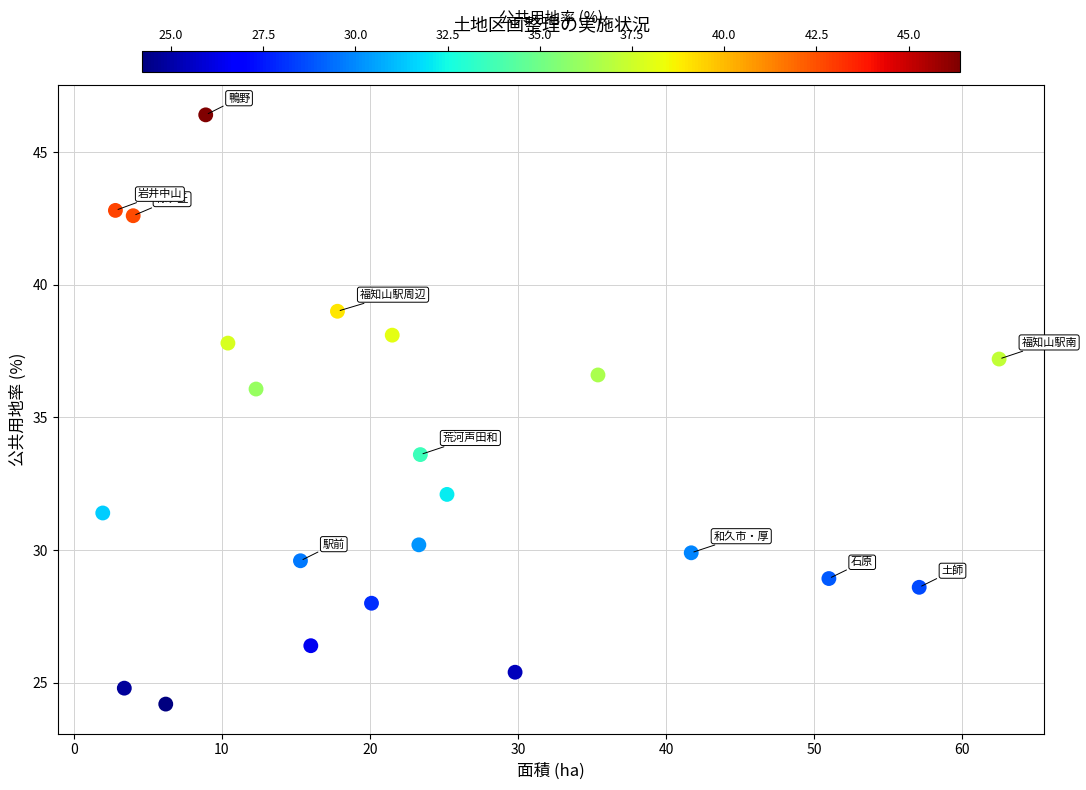

What Y value in the scatter plot is closest to 35?

36.1